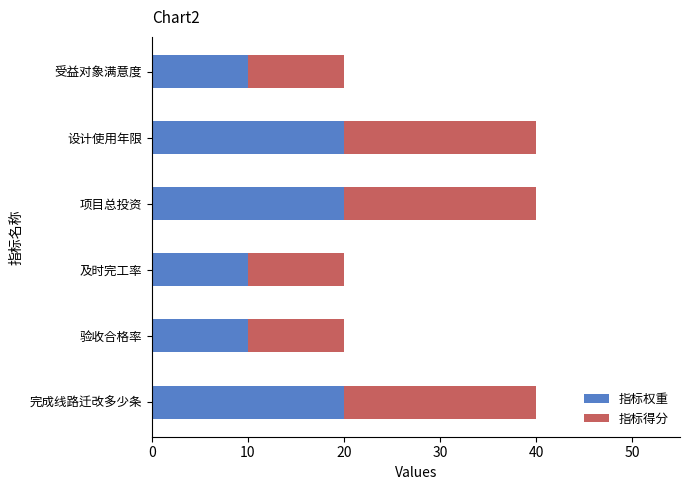

What is the highest value of the 指标权重 series?

20